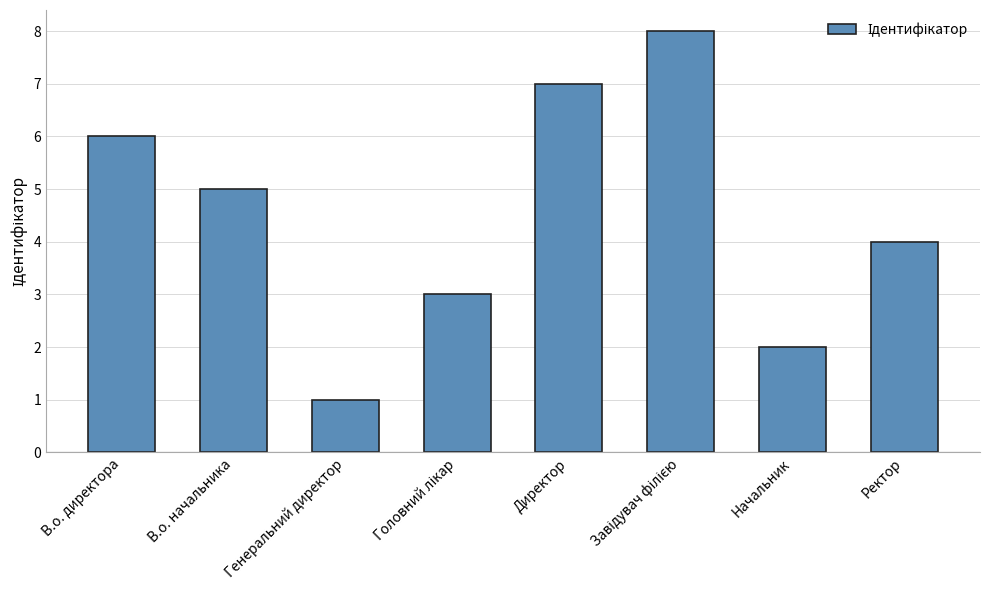

What is the difference between the values at Генеральний директор and В.о. начальника?

4